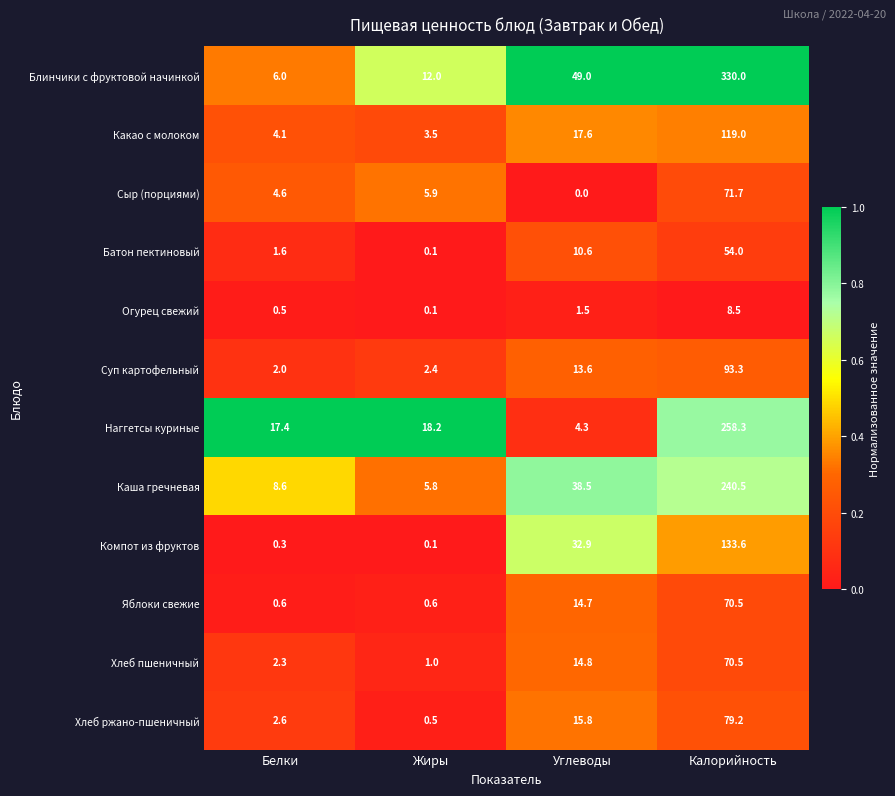

At which category is the sum across all series the highest?

Калорийность